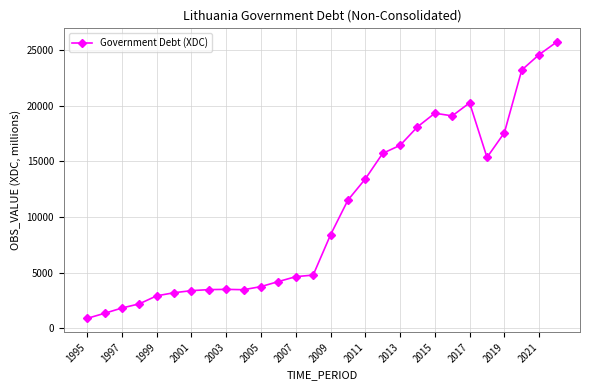

True or false: the data has more than 1 interior local peaks.

True